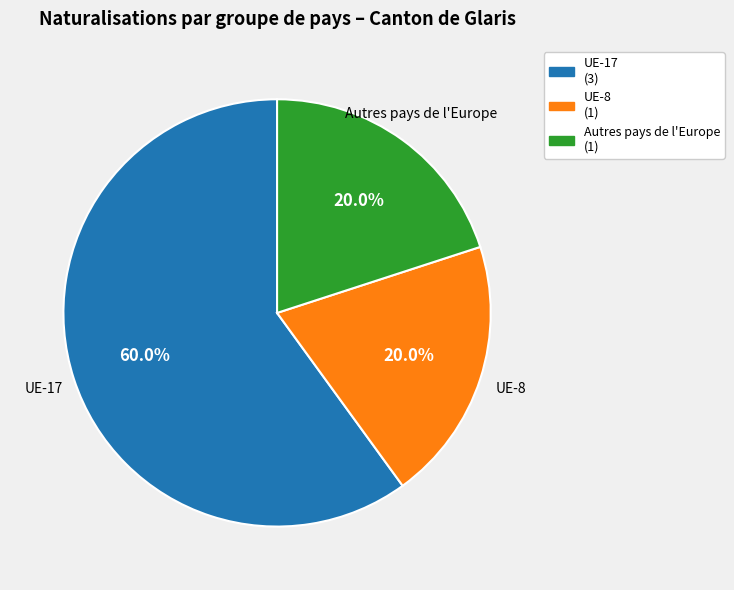

Which slice represents more than half of the pie?

UE-17